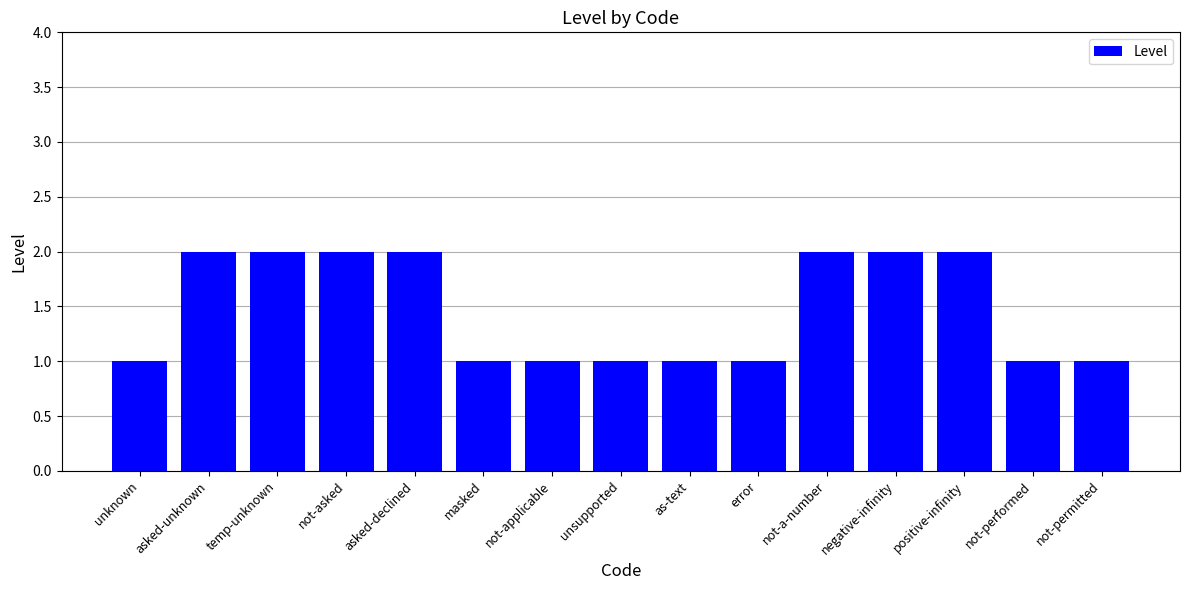

What is the sum of the values at not-a-number and error?

3